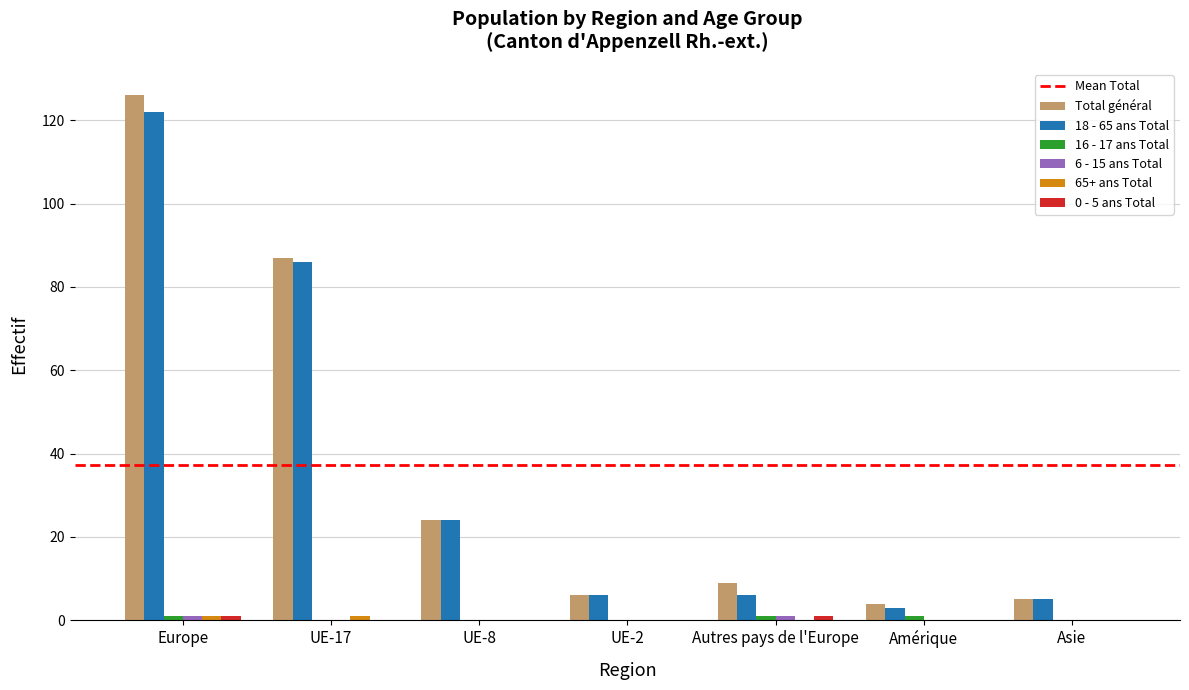

The value of 18 - 65 ans Total at UE-17 is 30. True or false?

False